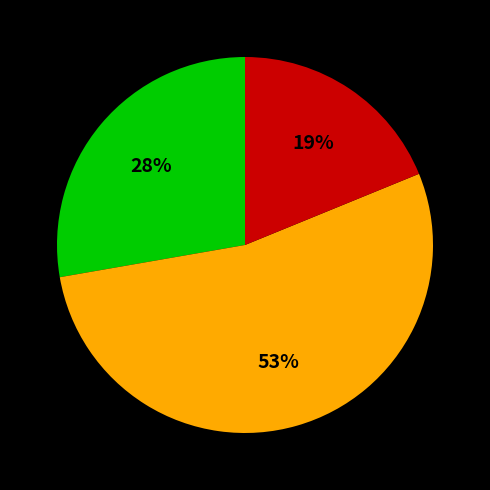

To the nearest percent, what is the average slice percentage?

33%